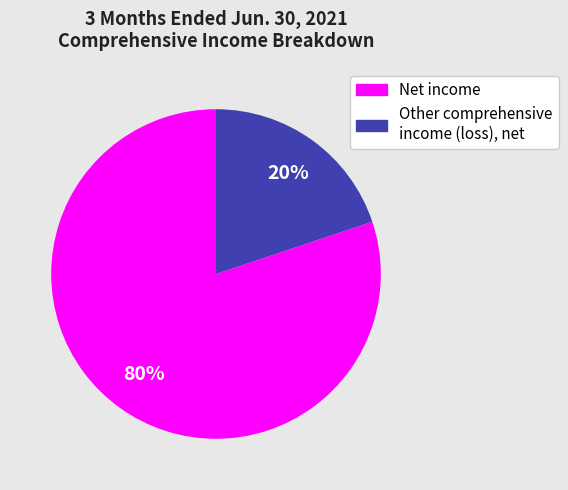

Is there a majority slice in this chart?

Yes